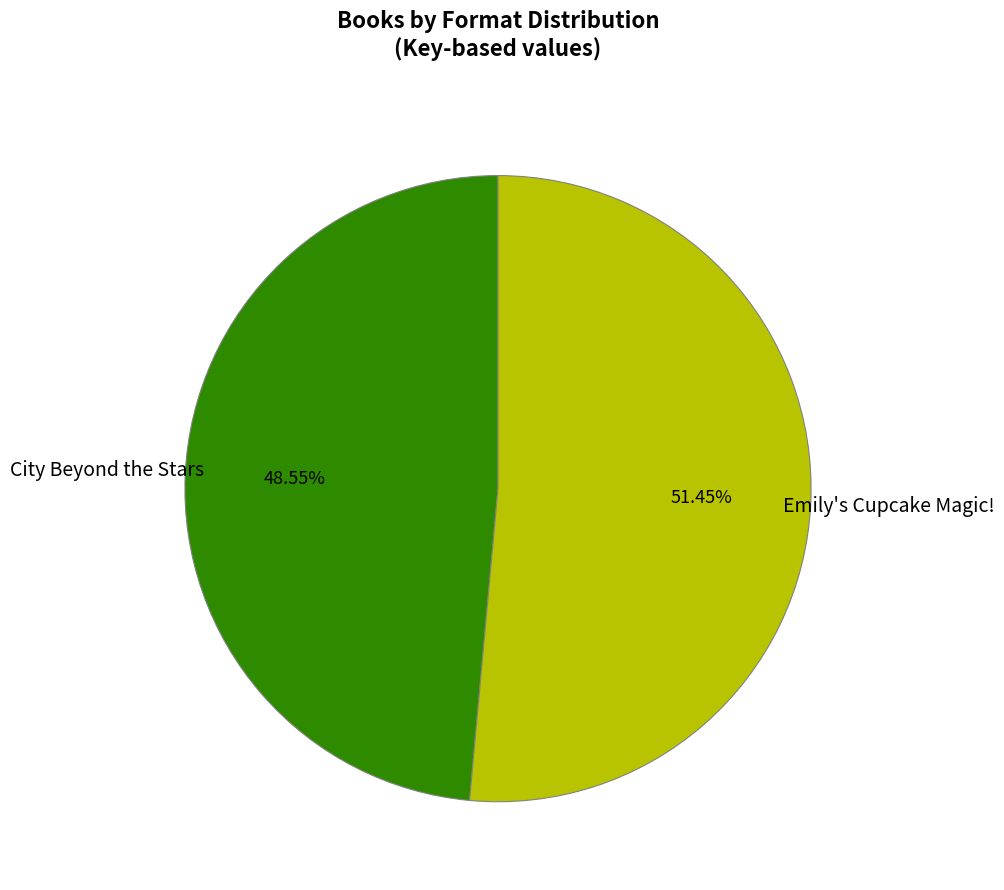

How many slices are in this pie chart?

2